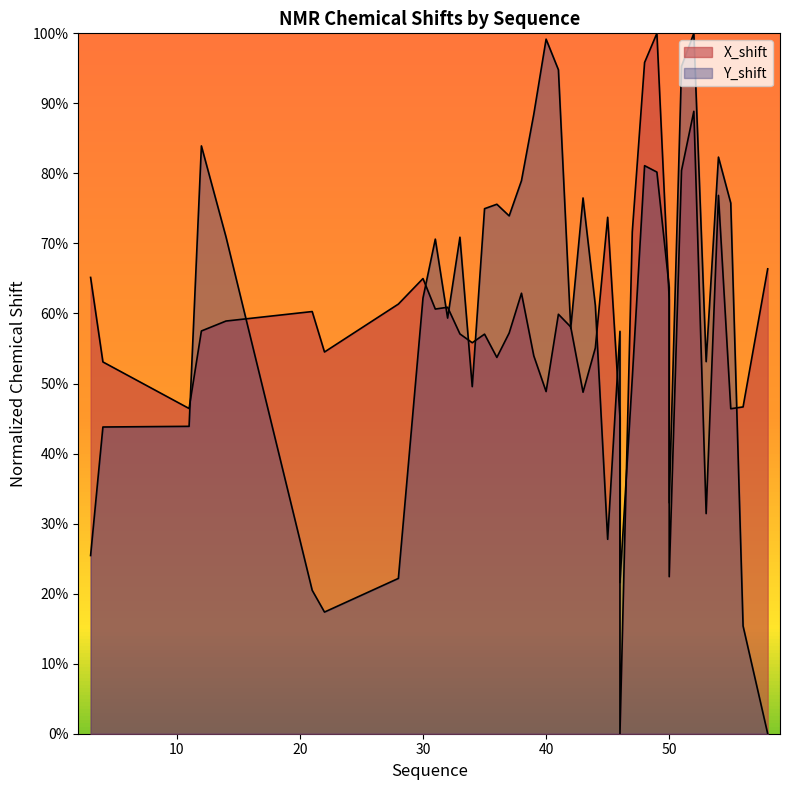

How many data points does each series have?

40